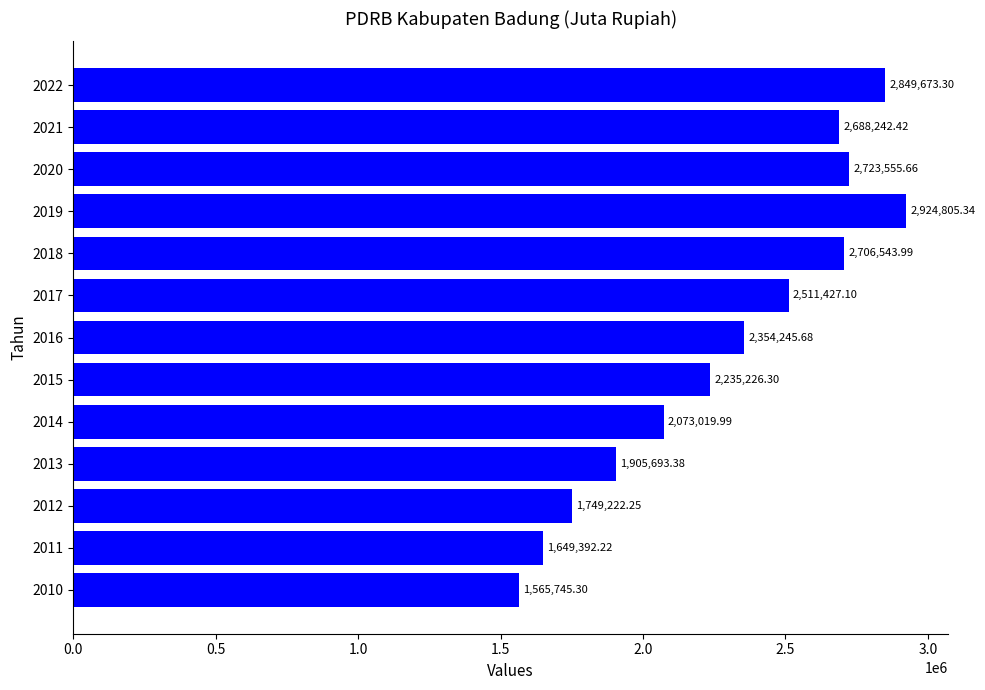

List the labels in order of value, largest first.

2019, 2022, 2020, 2018, 2021, 2017, 2016, 2015, 2014, 2013, 2012, 2011, 2010